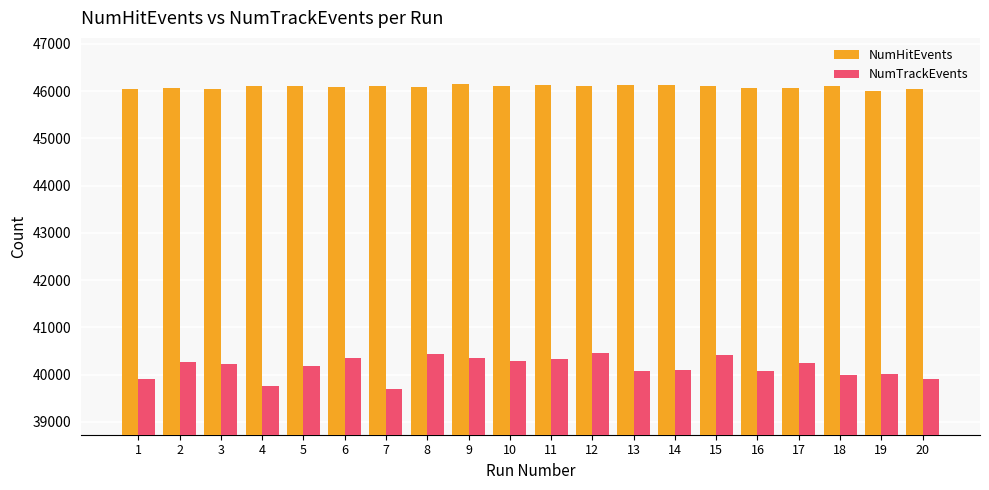

What is the greatest value displayed?

46160